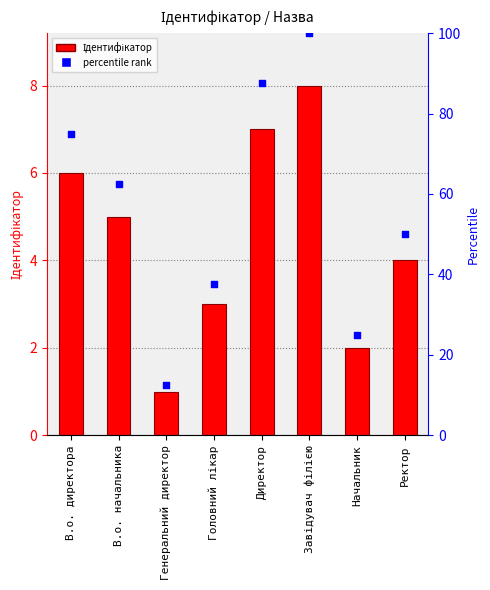

At which category is the sum across all series the highest?

Завідувач філією